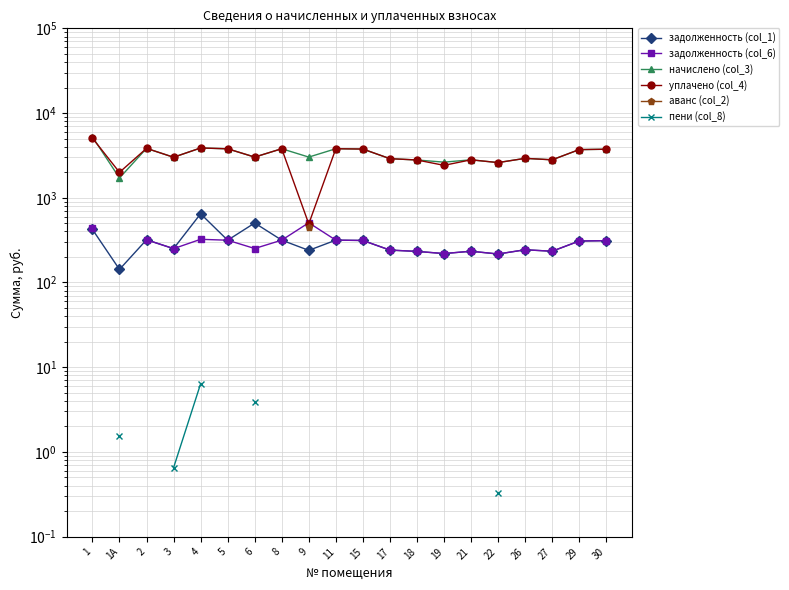

What position from the left is 5?

6